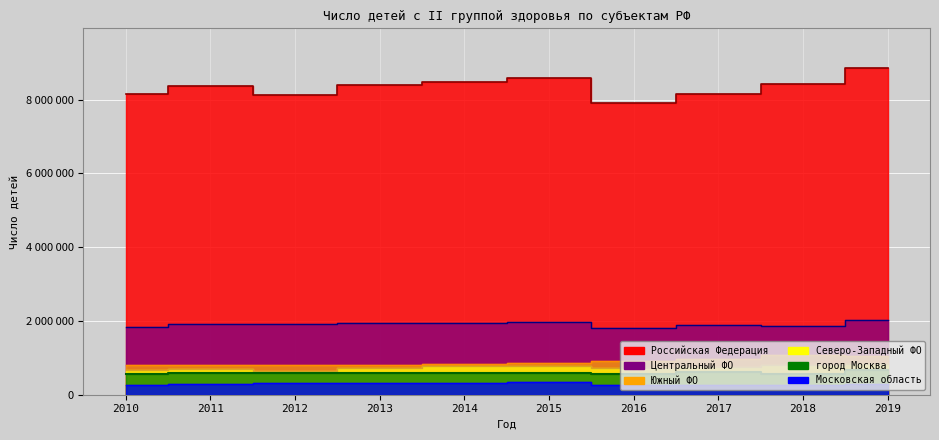

What is the lowest value of the Российская Федерация series?

7910727